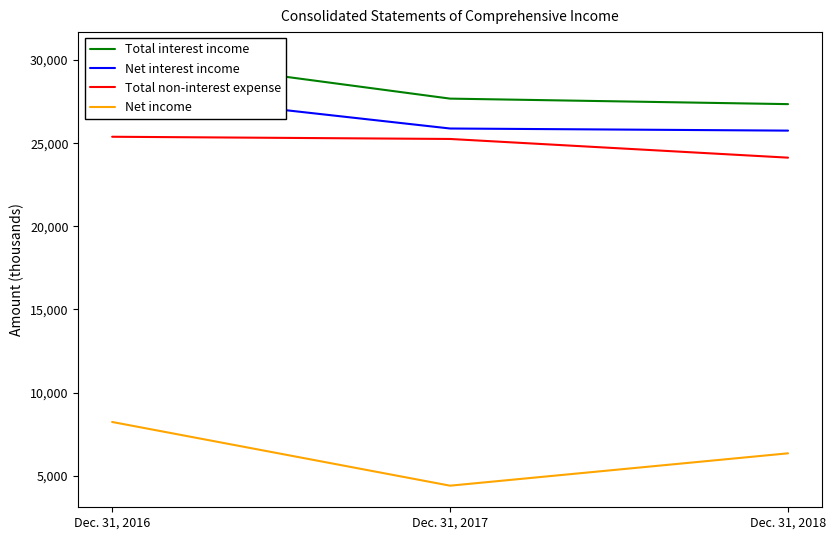

How many lines are shown in the chart?

4